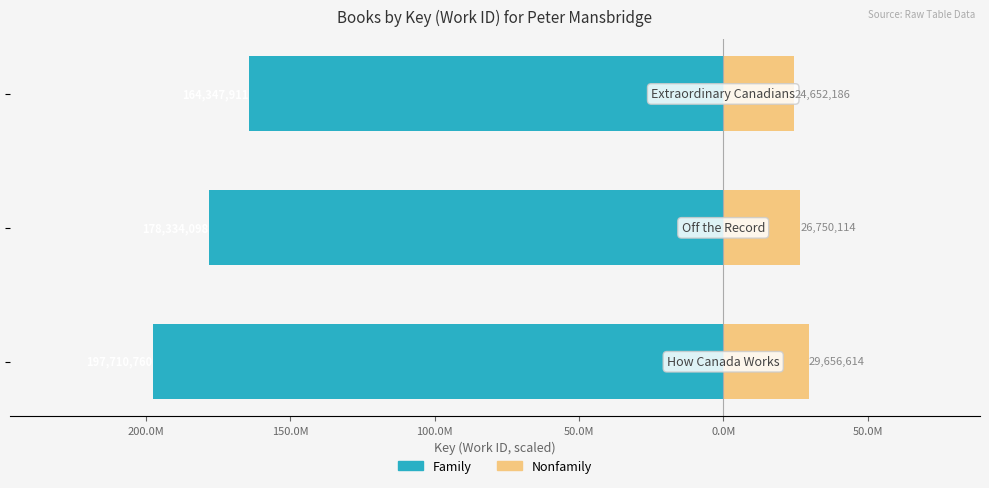

At how many categories does at least one series exceed -36?

3